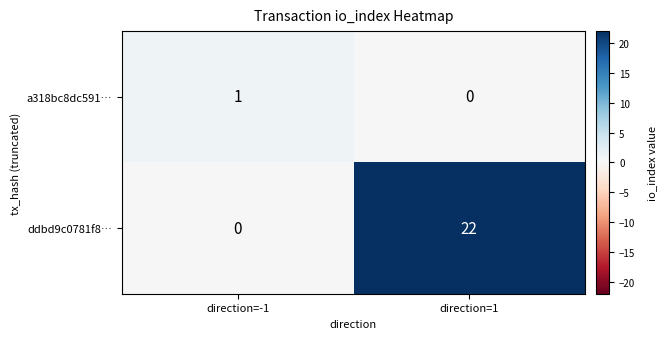

Which series changed the most between direction=-1 and direction=1?

ddbd9c0781f8…